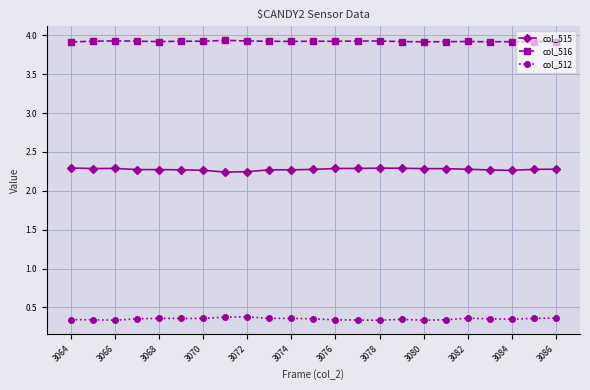

List the series in order of their peak value, lowest first.

col_512, col_515, col_516